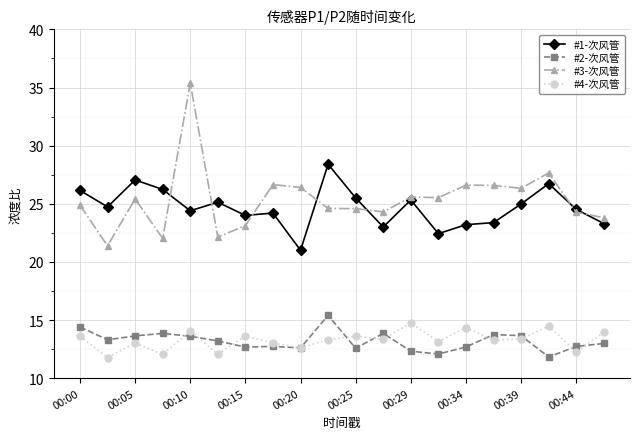

Which series has the largest total across all categories?

#3-次风管